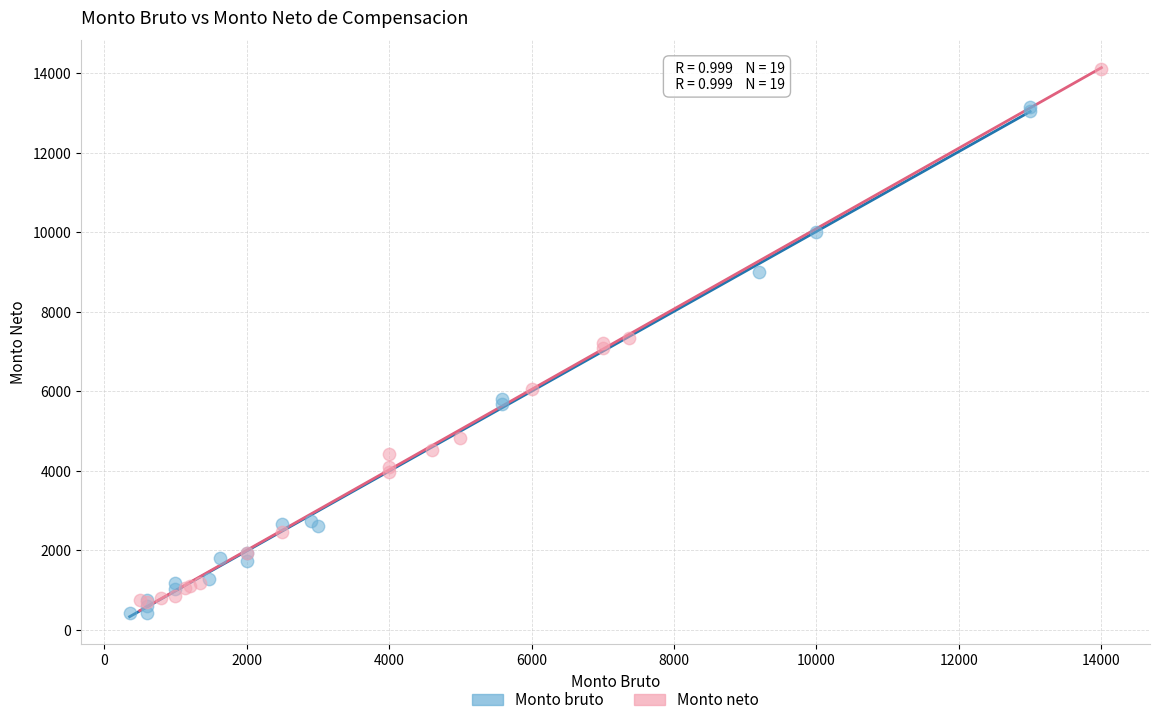

Which series contains the highest Y value?

Monto neto